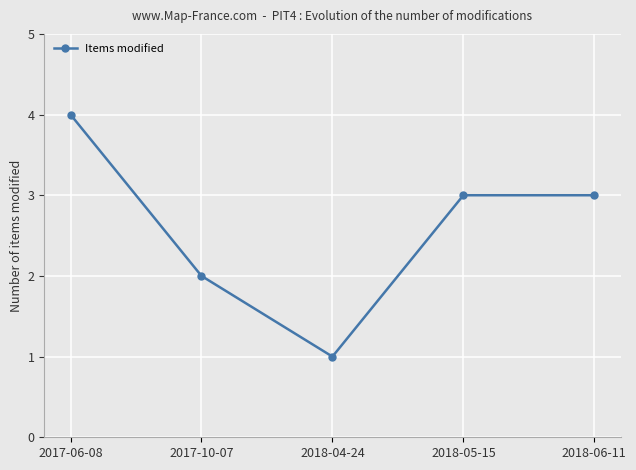

How many interior local valleys (lower than both neighbors) does the data have?

1